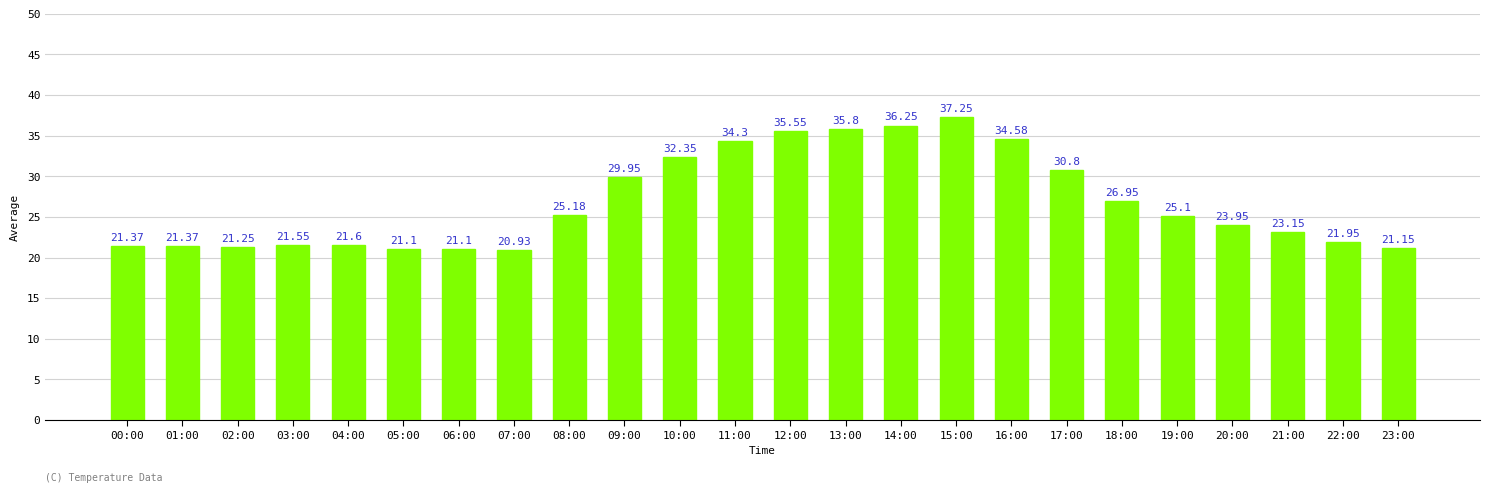

Which label corresponds to the smallest value in the chart?

07:00